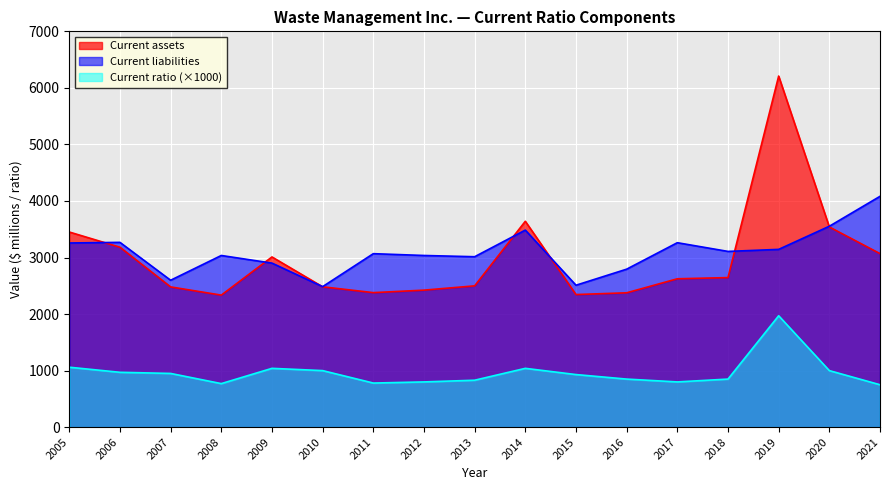

Is the value of Current assets at 2007 greater than the value of Current ratio at 2017?

Yes